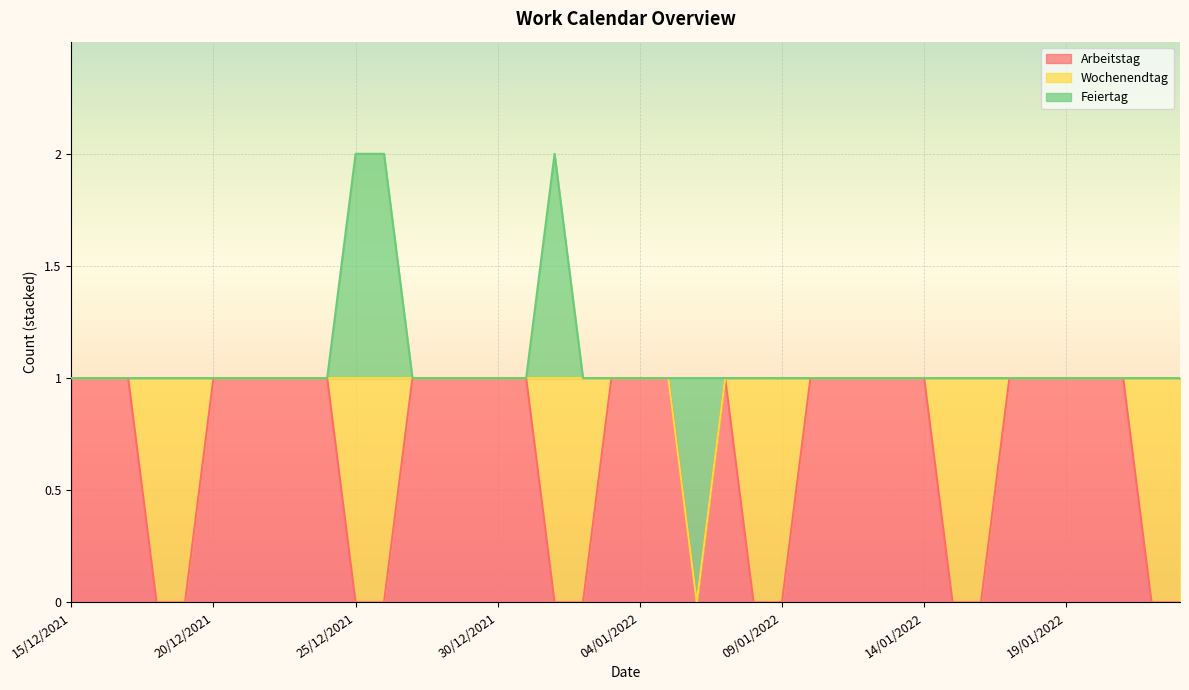

Reading left to right, what are all the values shown in this chart?

Arbeitstag: 1	1	1	0	0	1	1	1	1	1	0	0	1	1	1	1	1	0	0	1	1	1	0	1	0	0	1	1	1	1	1	0	0	1	1	1	1	1	0	0
Wochenendtag: 0	0	0	1	1	0	0	0	0	0	1	1	0	0	0	0	0	1	1	0	0	0	0	0	1	1	0	0	0	0	0	1	1	0	0	0	0	0	1	1
Feiertag: 0	0	0	0	0	0	0	0	0	0	1	1	0	0	0	0	0	1	0	0	0	0	1	0	0	0	0	0	0	0	0	0	0	0	0	0	0	0	0	0